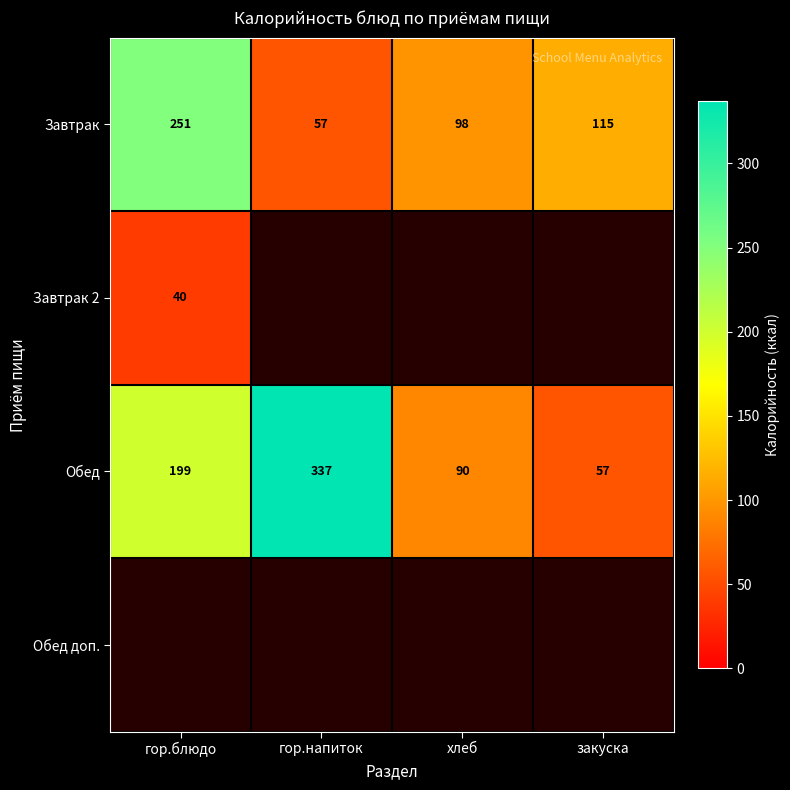

At which category is the sum across all series the highest?

гор.блюдо